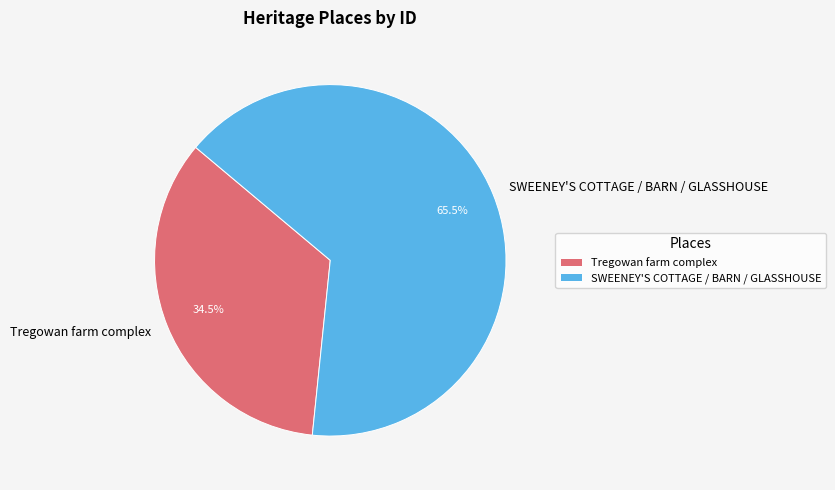

Approximately how many times larger is the value at SWEENEY'S COTTAGE / BARN / GLASSHOUSE compared to Tregowan farm complex?

1.9